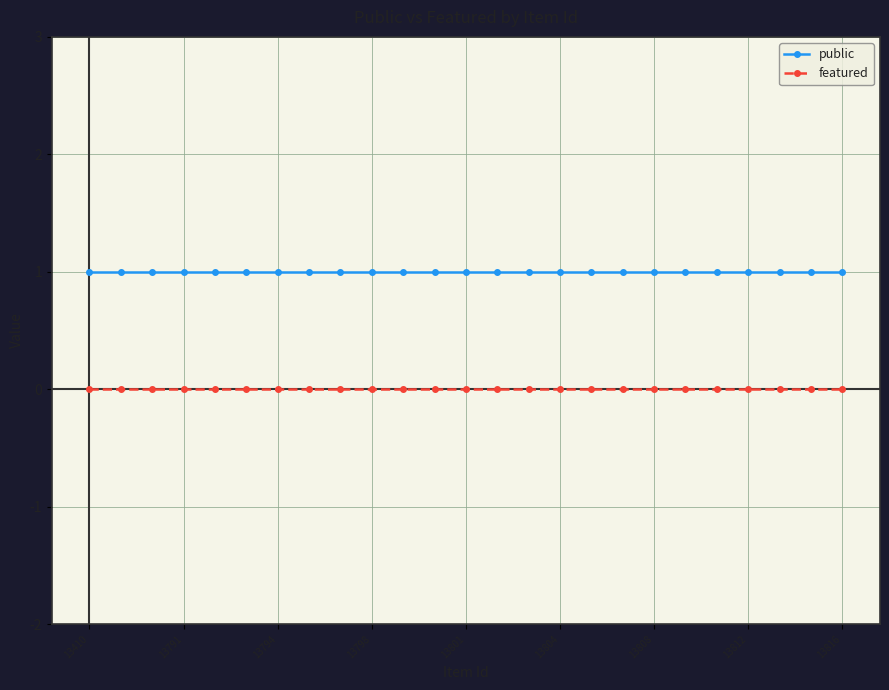

What is the greatest value displayed?

1